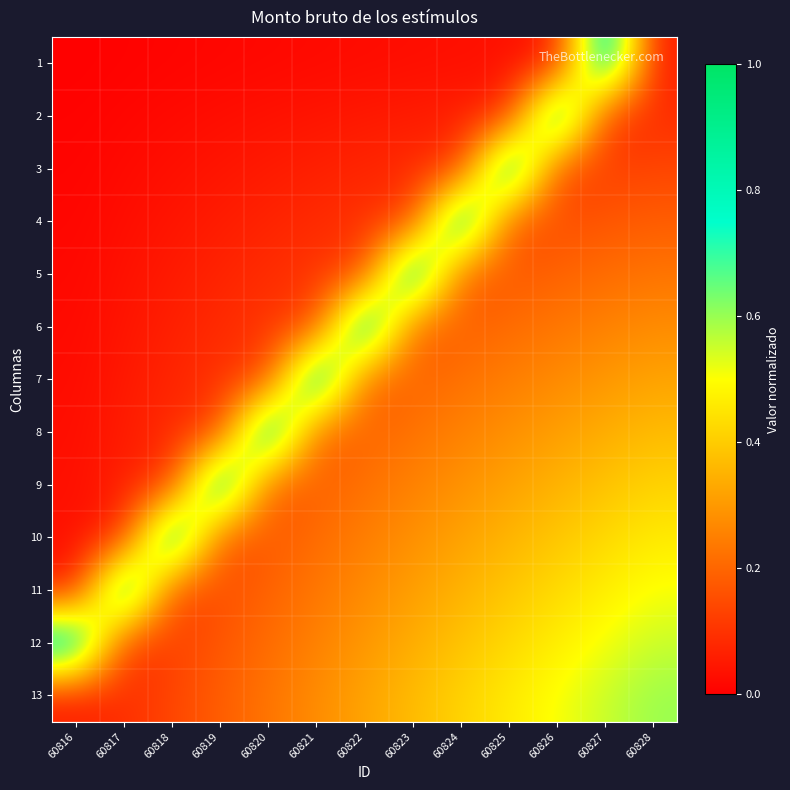

Between 60822 and 60824, which is larger?

60824